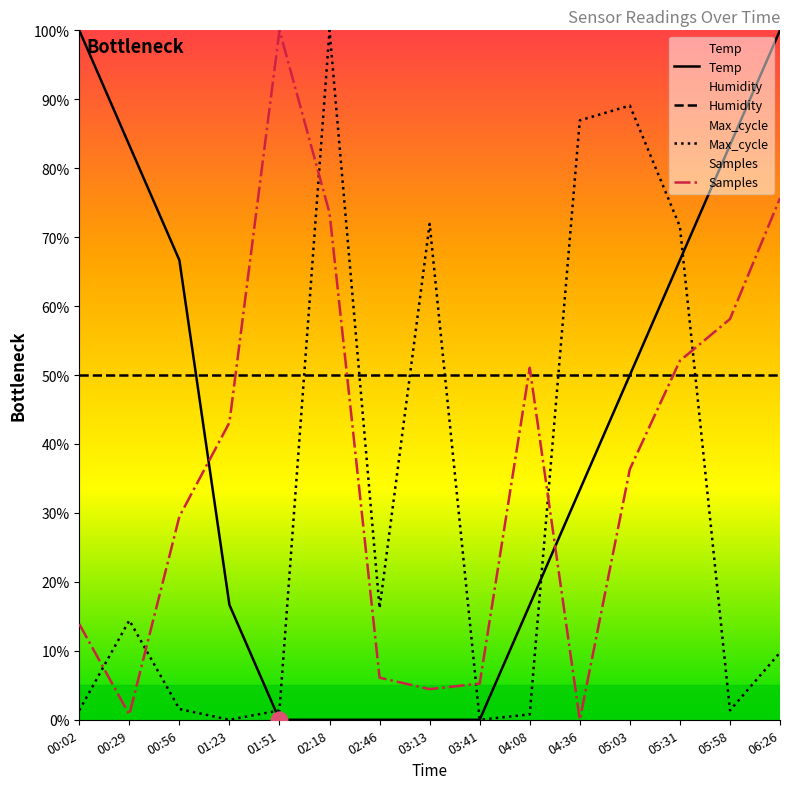

Does the chart display data point markers on the line(s)?

No